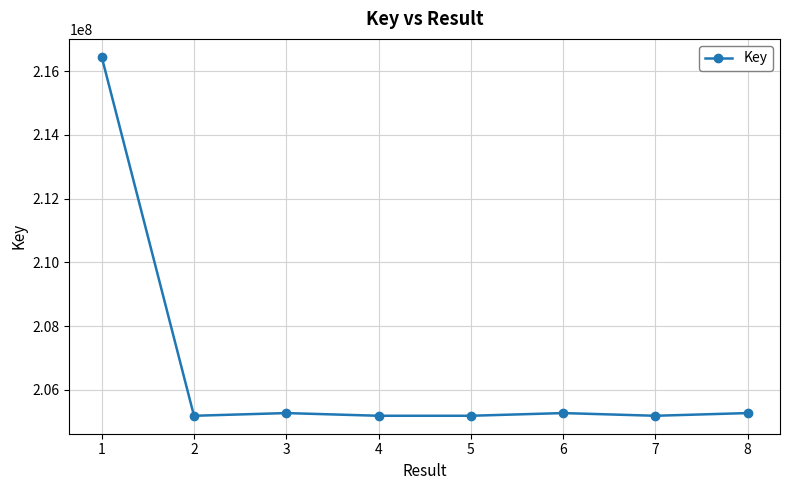

What is the value of the 6th point from the left?

205269682